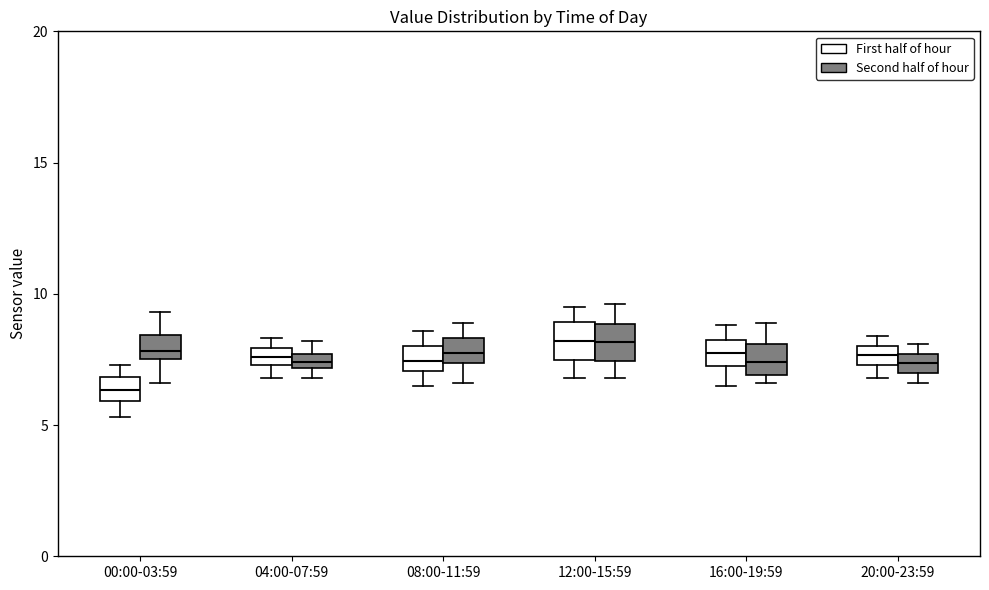

Where is the lower edge of the box for 04:00-07:59 (Second half of hour) on the y-axis? The values are not printed on the chart, so give them approximately, as read against the axis.

7.0